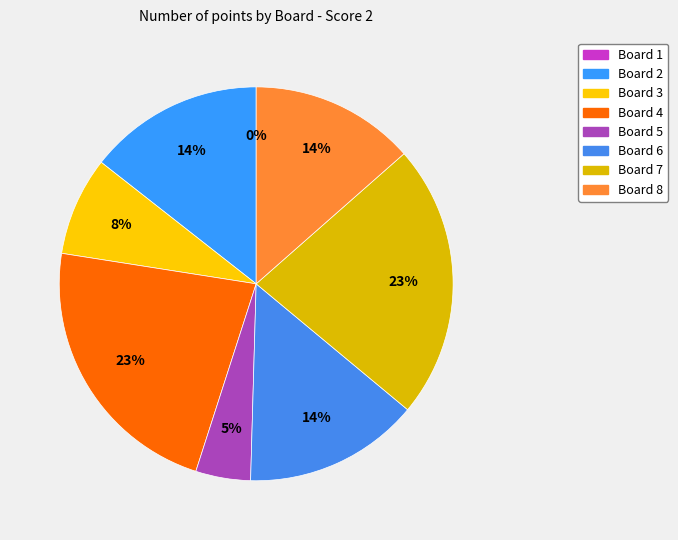

To the nearest percent, what is the difference between the largest and smallest slice percentages?

23%